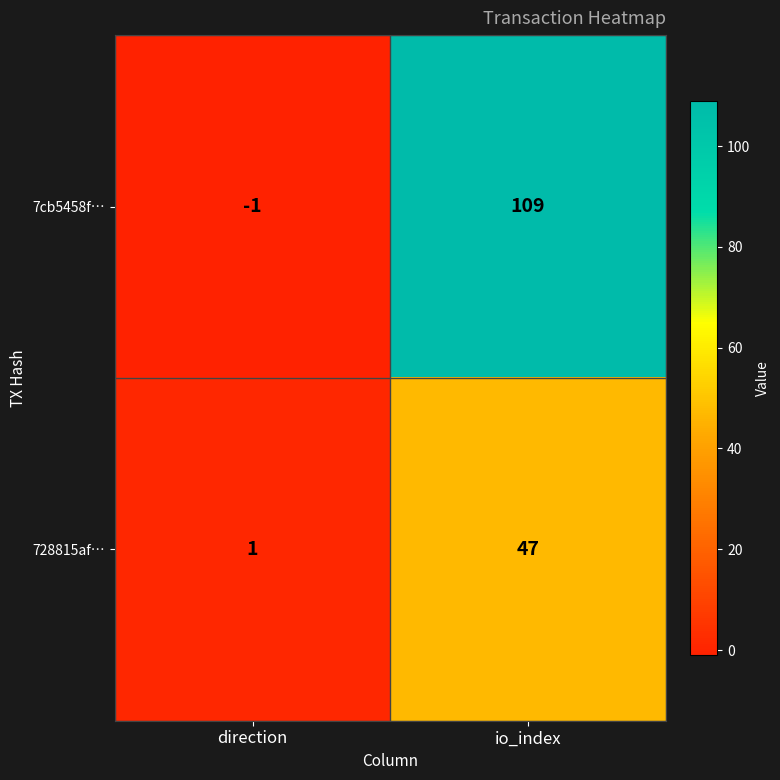

Reading right to left, extract all data points from this chart.

7cb5458f…: io_index=109	direction=-1
728815af…: io_index=47	direction=1